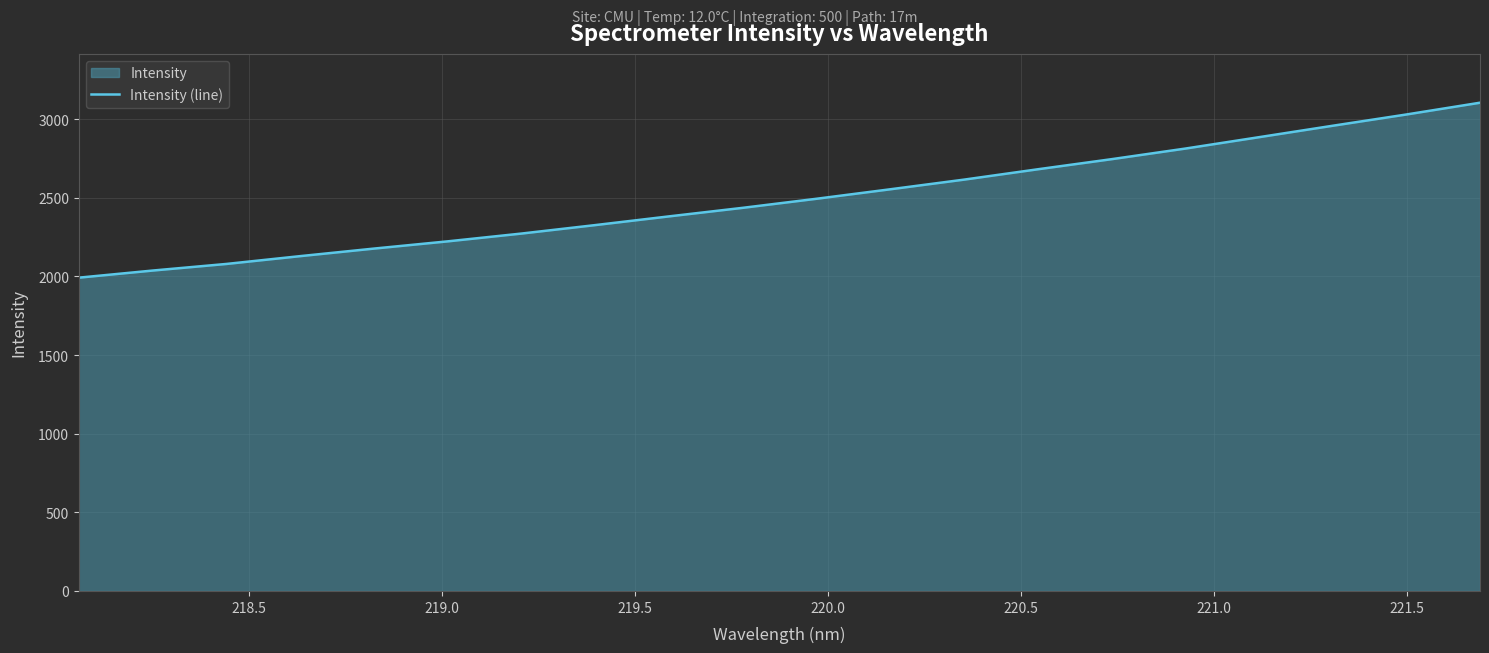

What is the average value?

2497.3